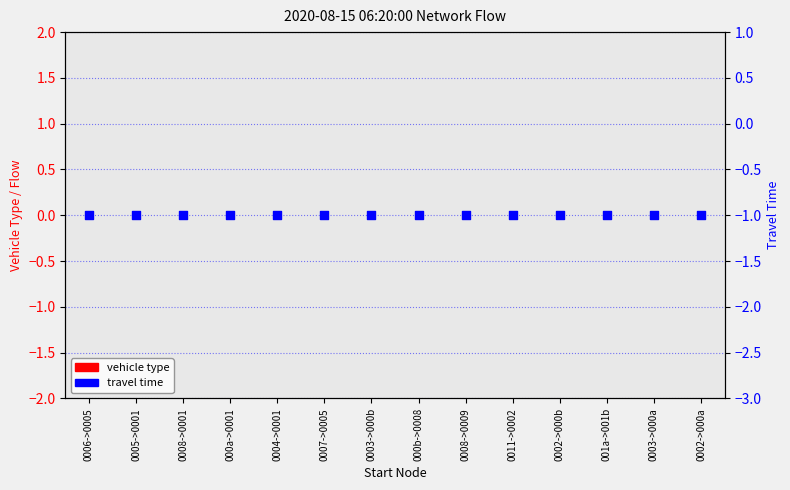

What are all the series names shown in the legend?

vehicle type, travel time